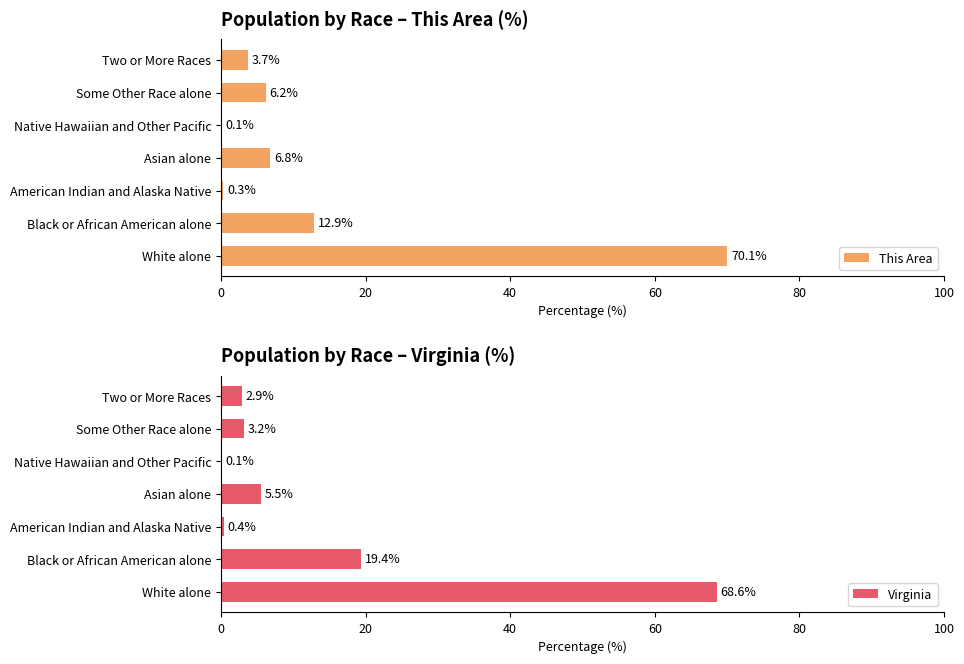

Does the chart contain any negative values?

No